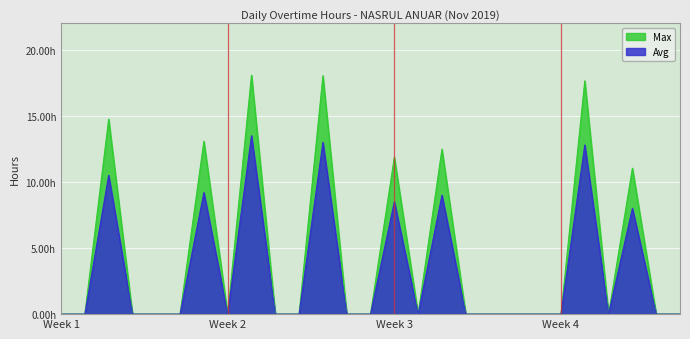

Does the chart display data point markers on the line(s)?

No